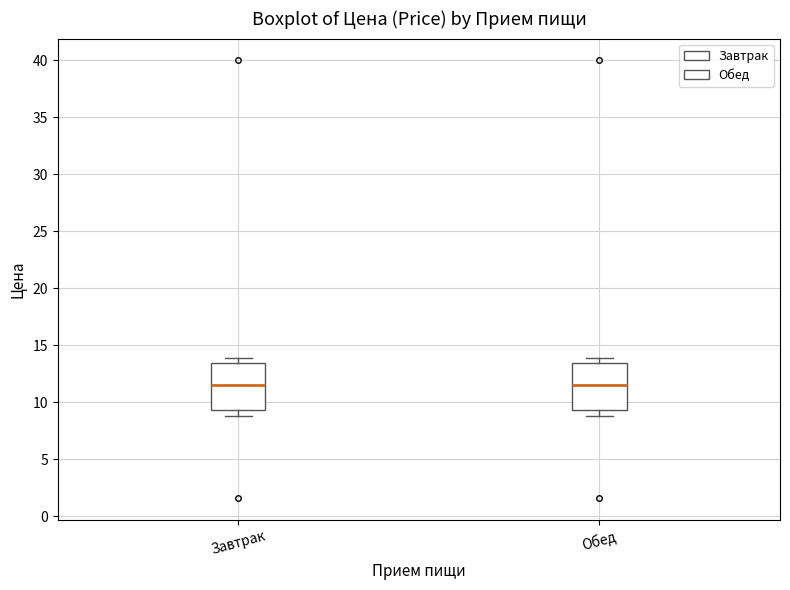

Reading left to right, transcribe this box plot: for each box, give where its median line is, the range the box spans, and where its two whiskers end, as read against the y-axis. The values are not printed on the chart, so give them approximately, as read against the axis.

Завтрак: median 11.5, box 9.5 to 13.5, whiskers 9.0 to 14.0
Обед: median 11.5, box 9.5 to 13.5, whiskers 9.0 to 14.0